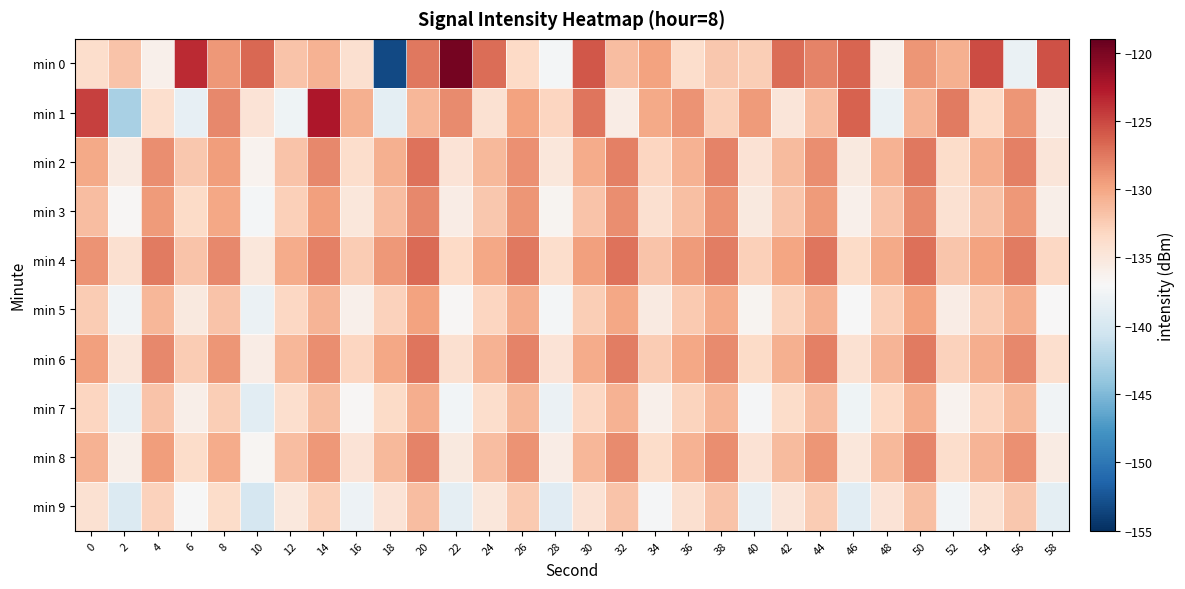

What is the greatest value displayed?

-119.8